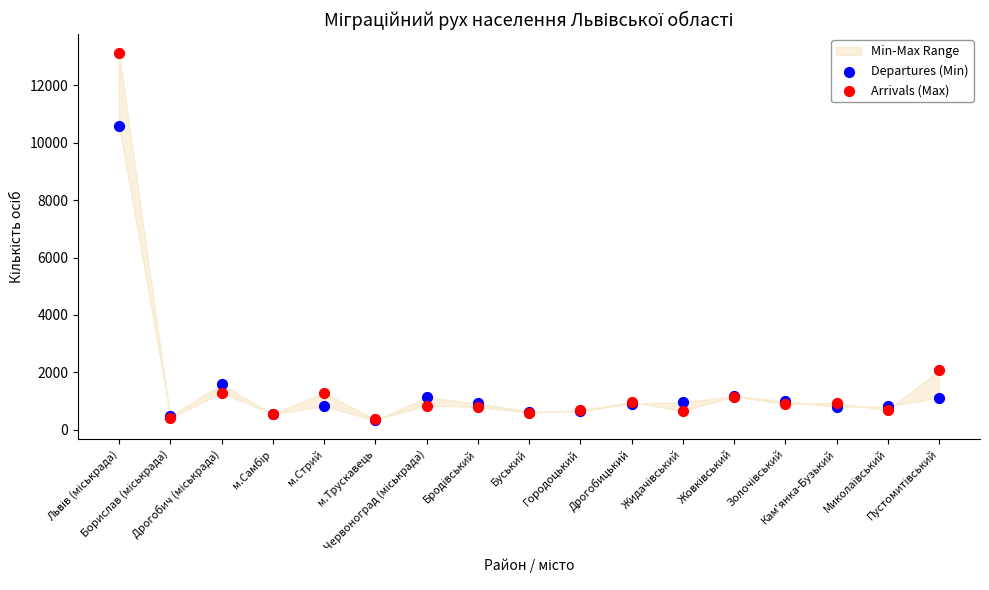

In the Departures (Min) series, what Y value is closest to 5460?

1578